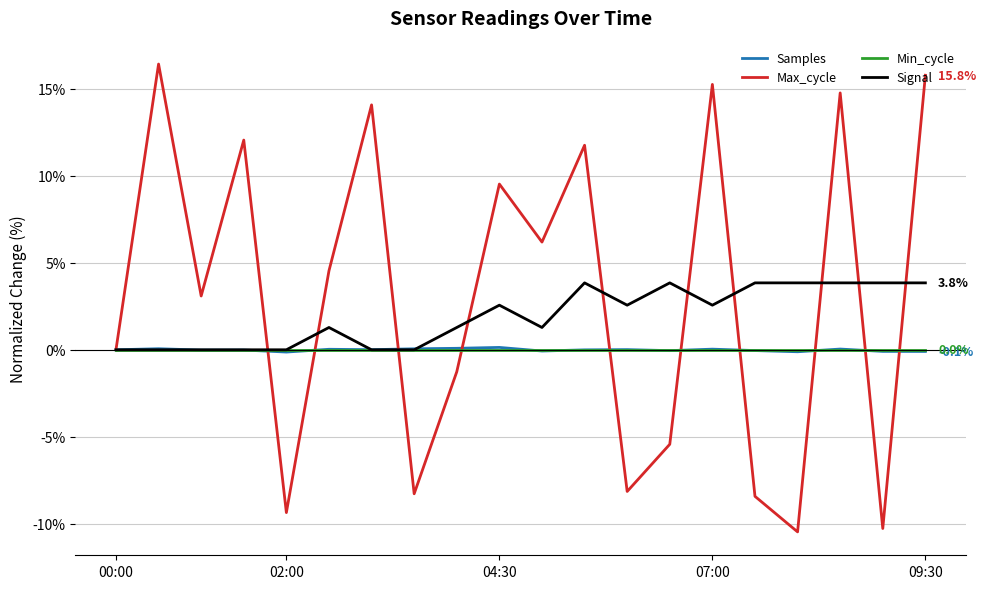

What is the smallest value displayed?

-10.5